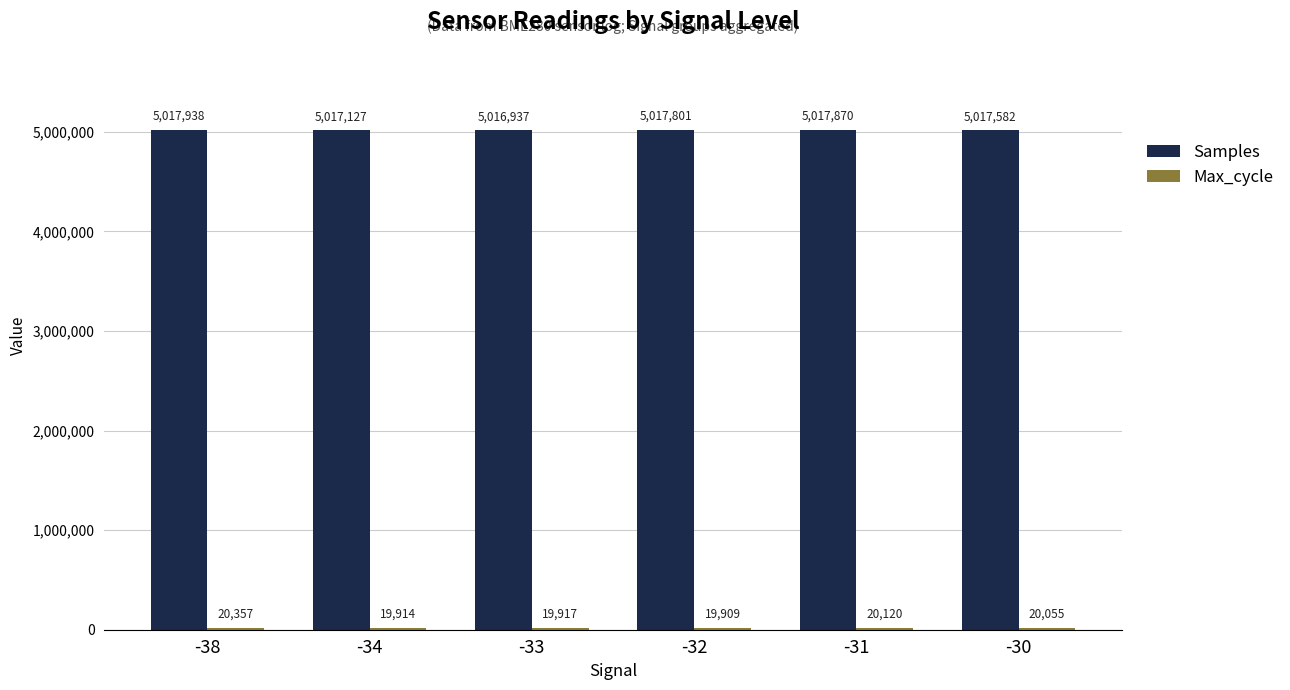

Which series has the largest total across all categories?

Samples